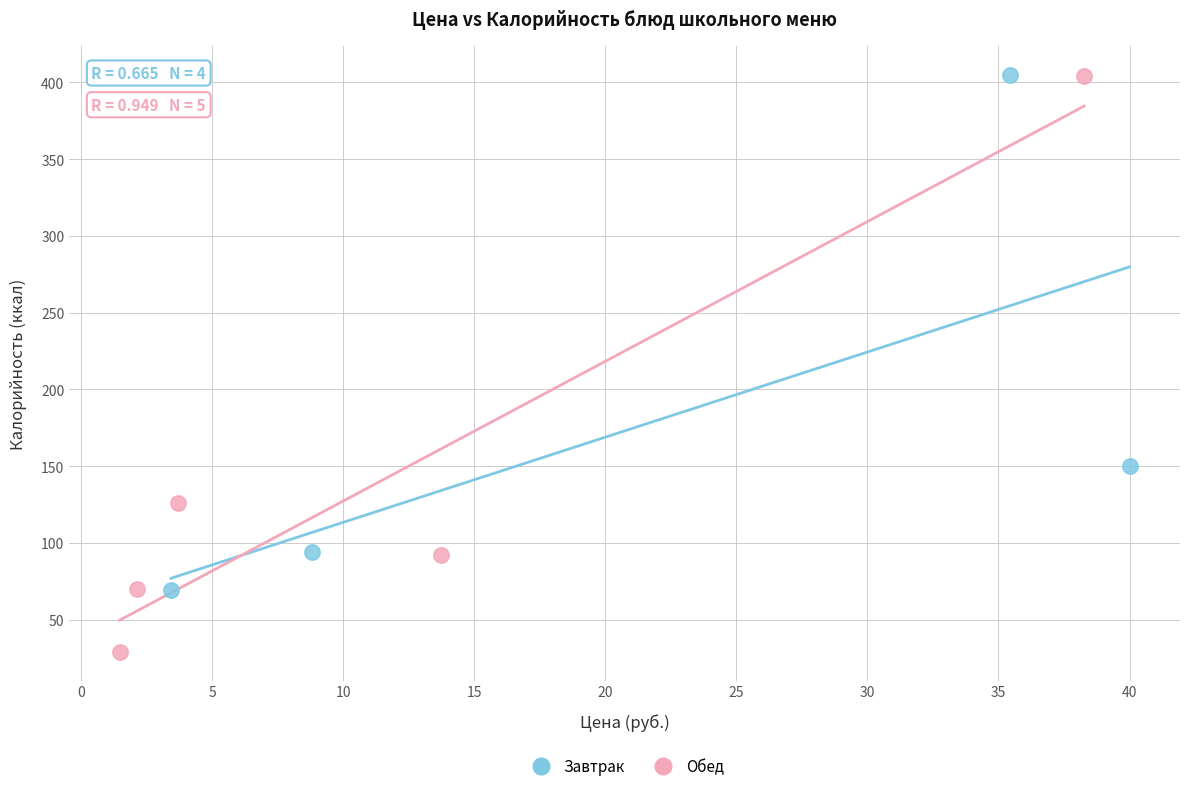

Which series has the largest Y range (max minus min)?

Обед